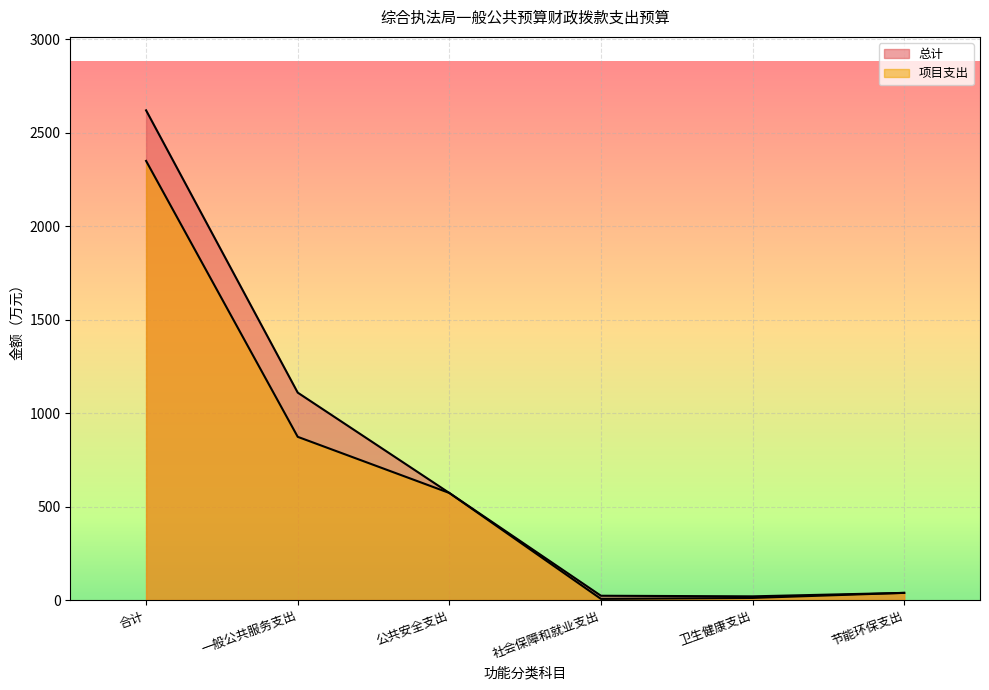

Count the number of categories in the chart.

6